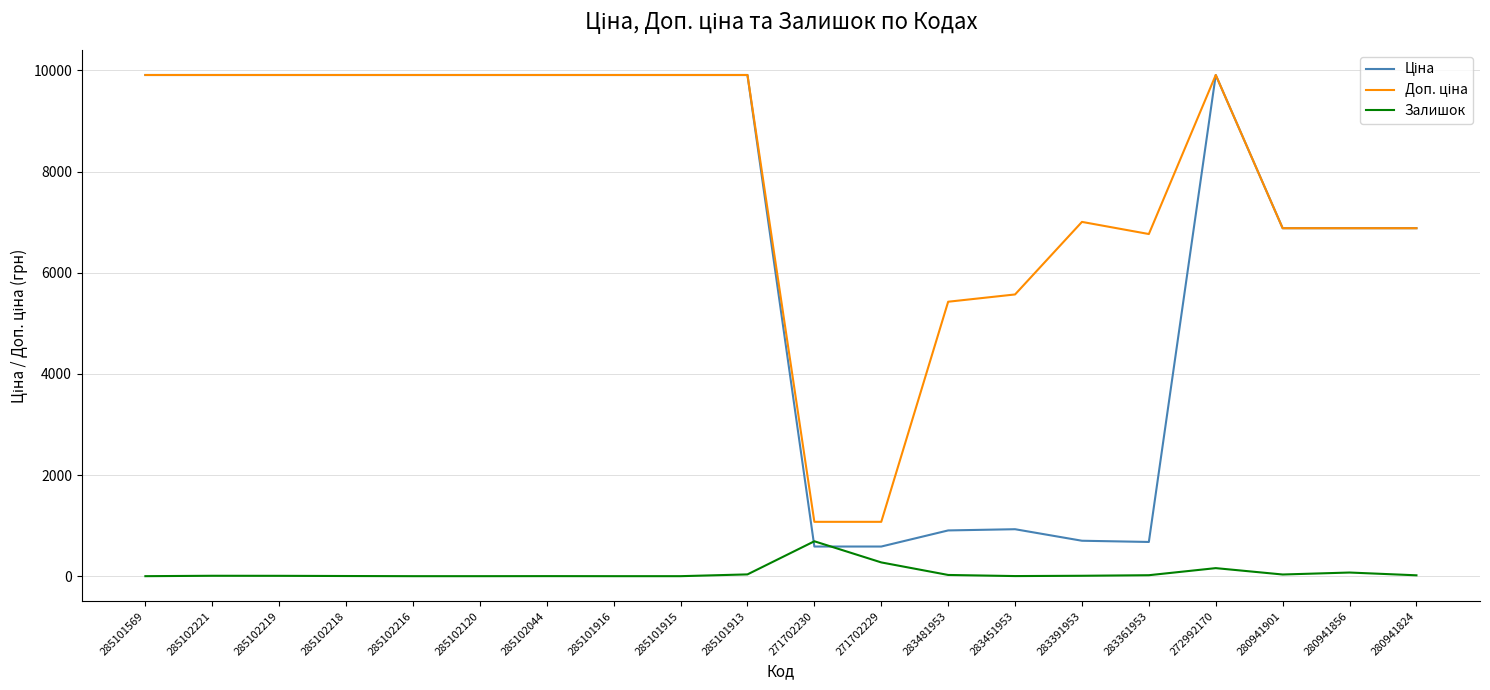

What is the difference between the highest and lowest values at 285101569?

9908.5